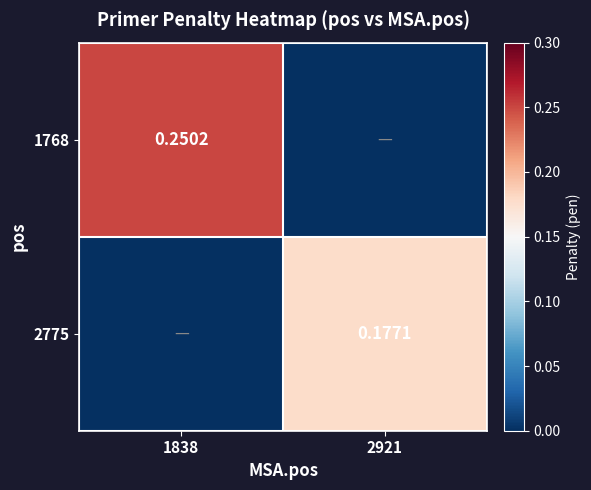

What is the greatest value displayed?

0.3